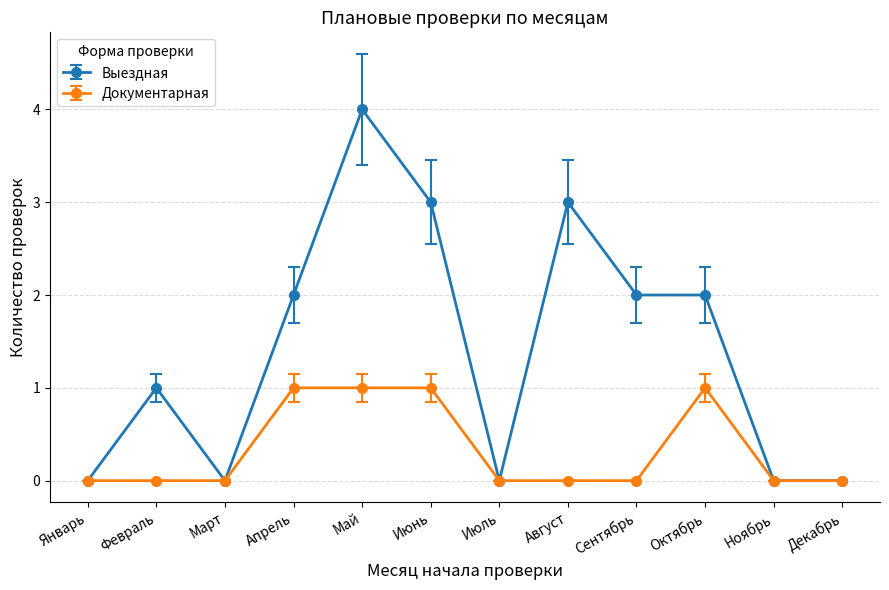

What is the label of the 4th point from the left?

Апрель